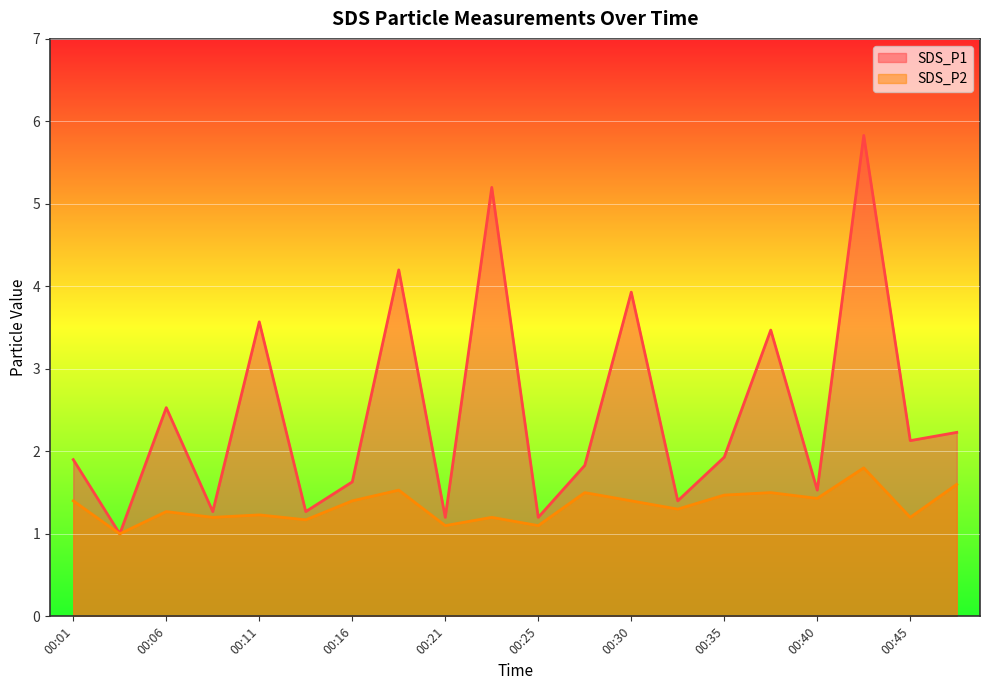

Where is SDS_P1 nearest to the value 3?

00:06